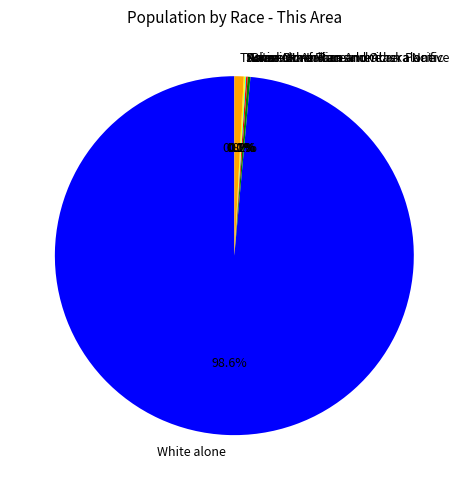

Which has a higher value, American Indian and Alaska Native or Black or African American alone?

Black or African American alone